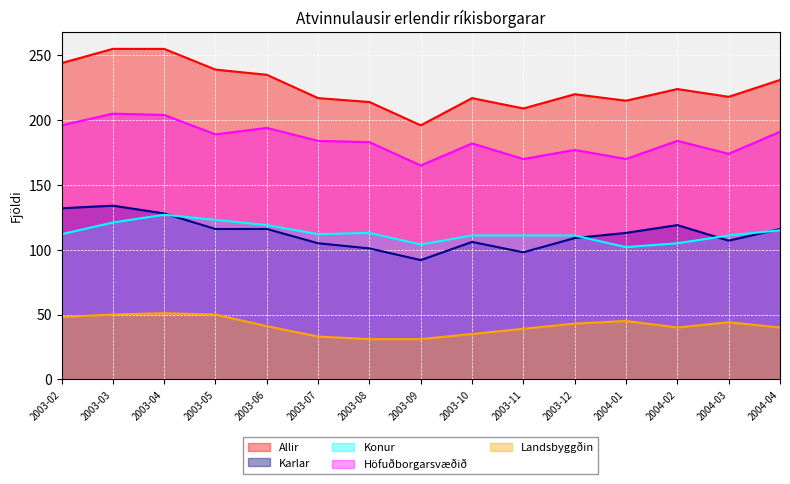

At how many categories does at least one series exceed 177?

15